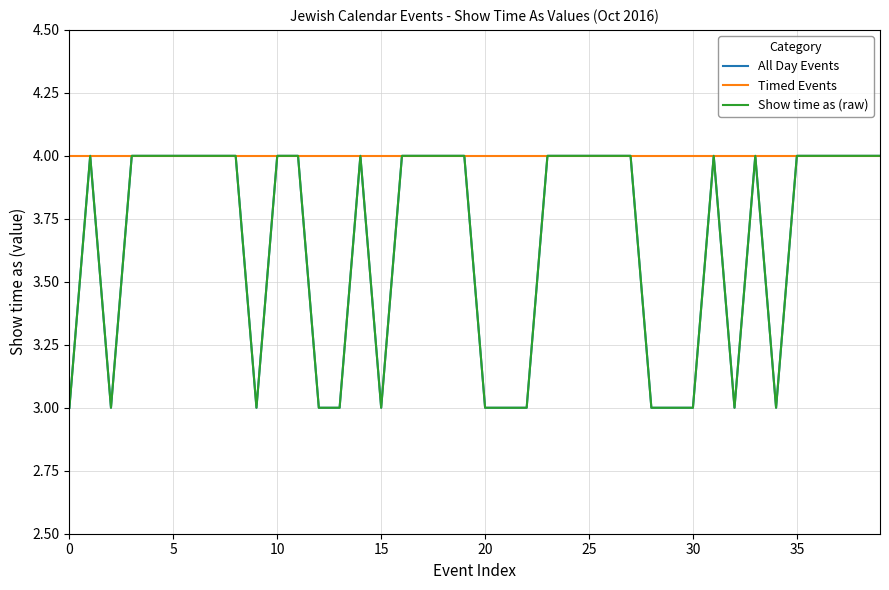

Is this an area chart (filled region under the line)?

No